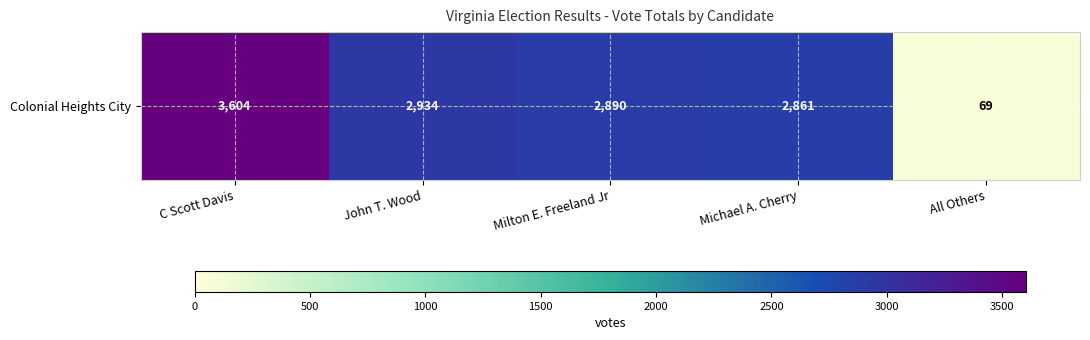

Is it true that the value at All Others is 37?

False